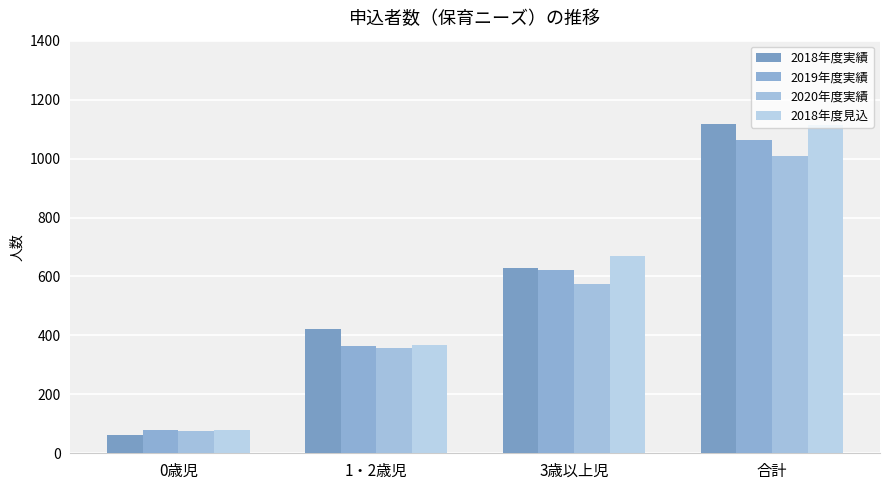

What is the difference between the 2020年度実績 values at 0歳児 and 1・2歳児?

281